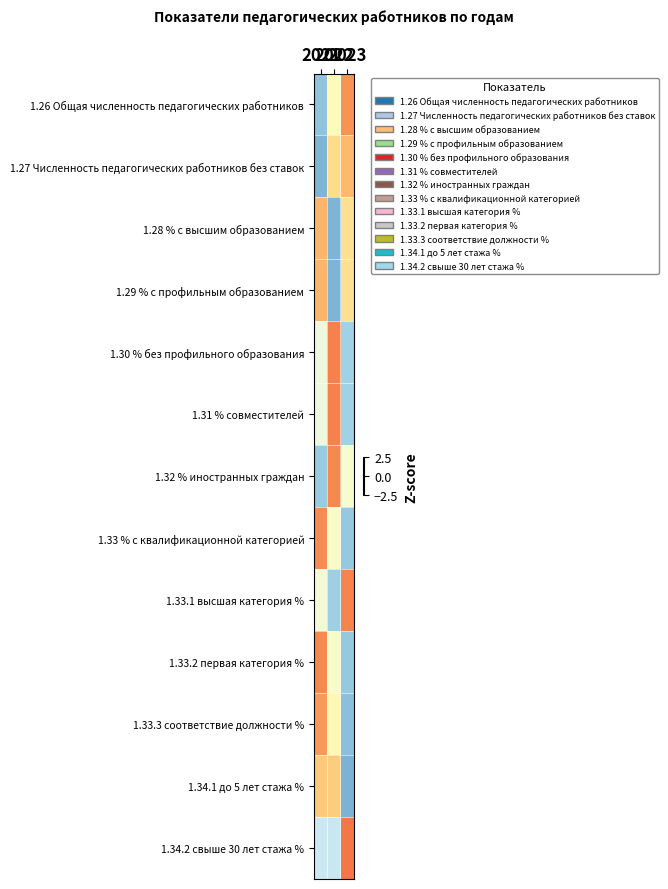

What is the maximum value shown in the chart?

1.4